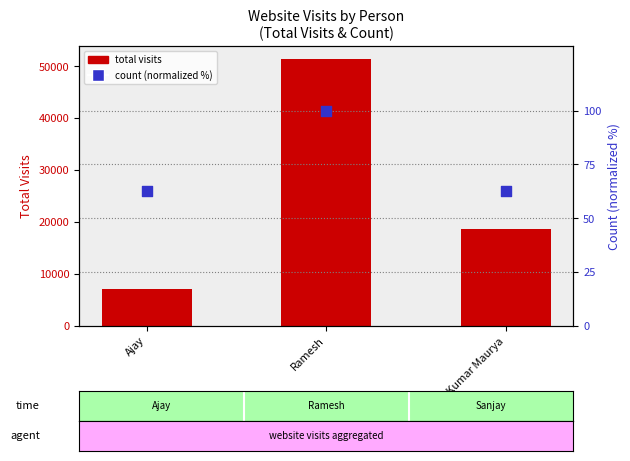

At which category is the sum across all series the highest?

Ramesh